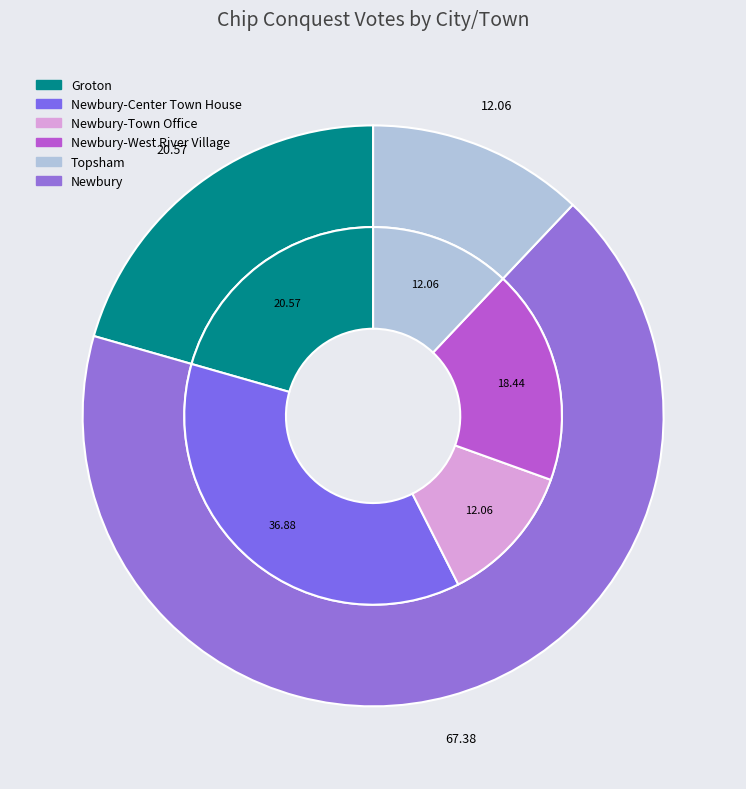

How many segments does this pie chart have?

5